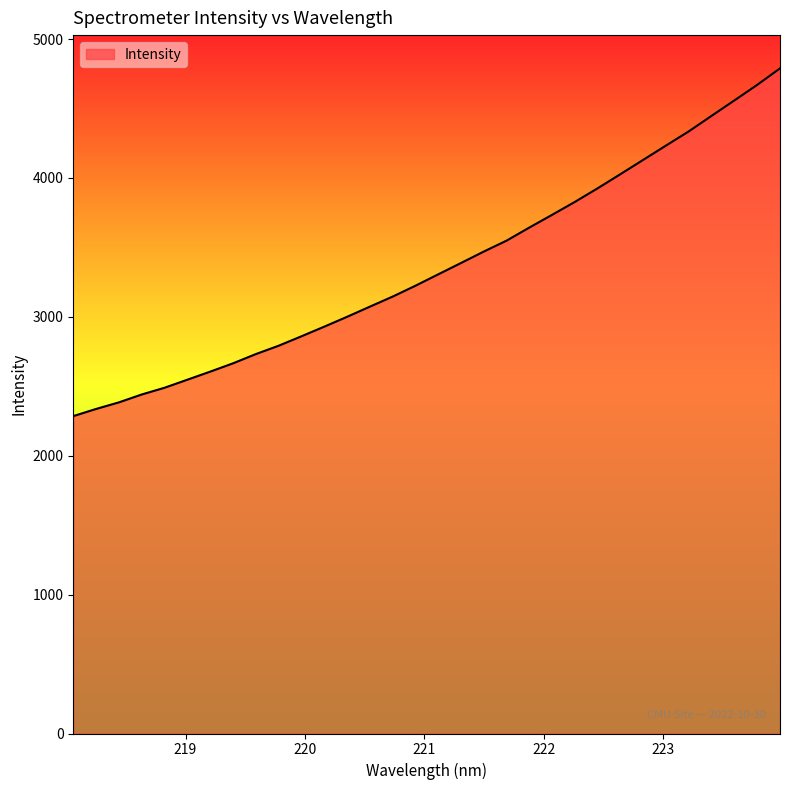

What is the minimum value shown in the chart?

2285.4